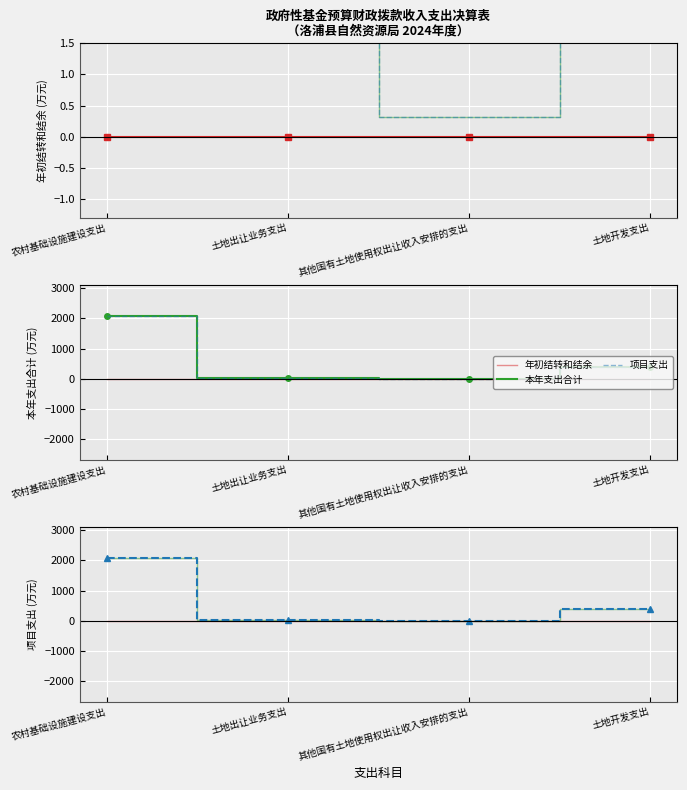

Between 其他国有土地使用权出让收入安排的支出 and 农村基础设施建设支出, which is larger?

其他国有土地使用权出让收入安排的支出